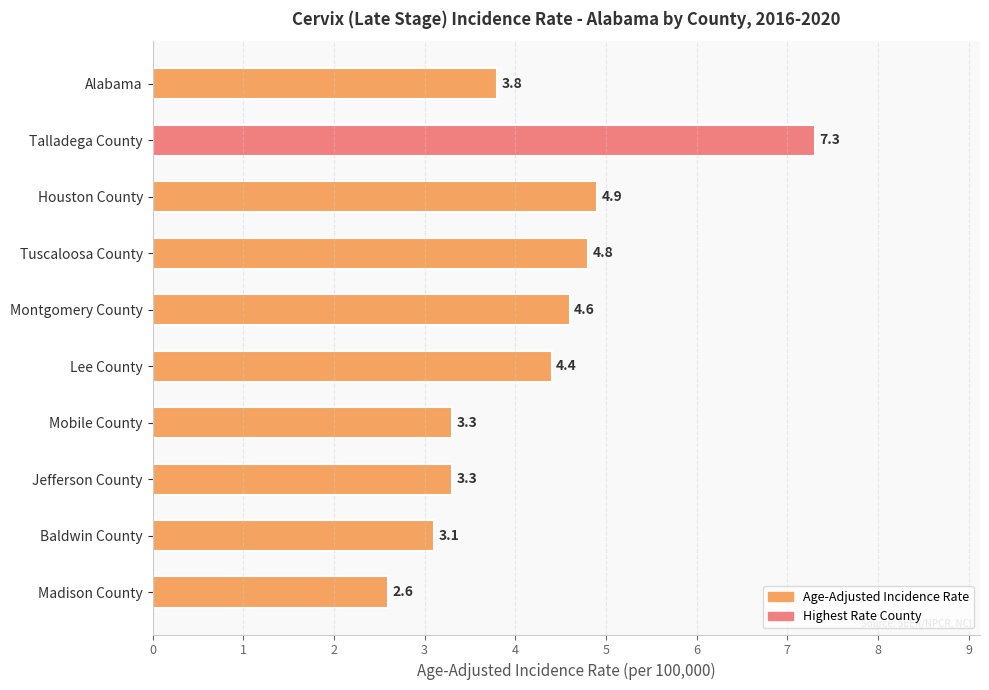

How many data points are less than 4?

5